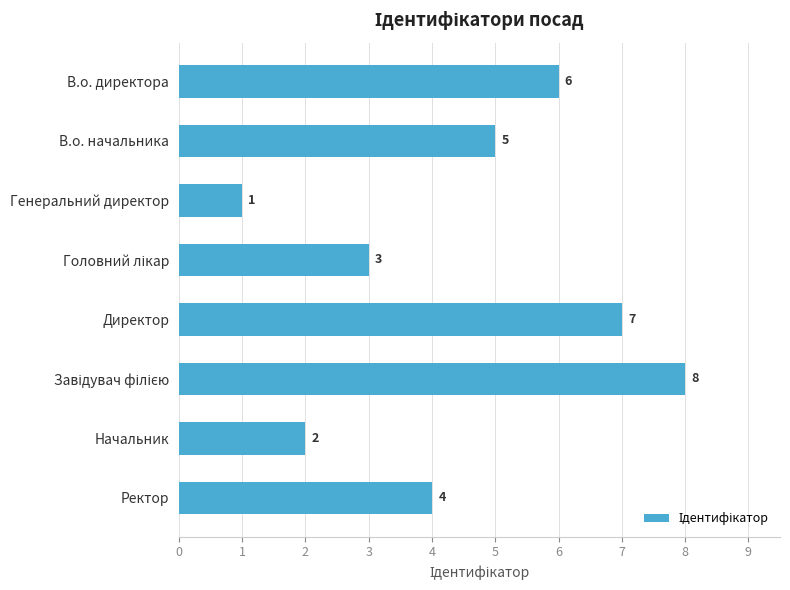

What is the change in value from В.о. начальника to Генеральний директор?

-4